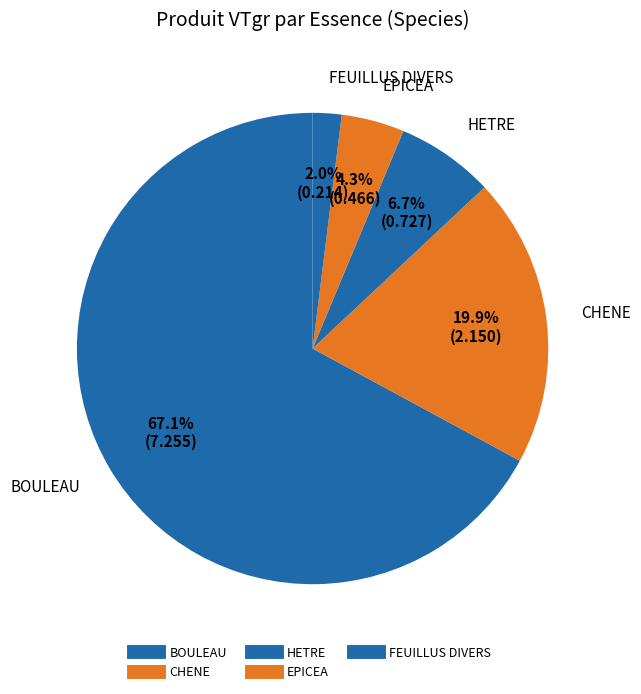

How much of the chart is everything except BOULEAU?

32.9%